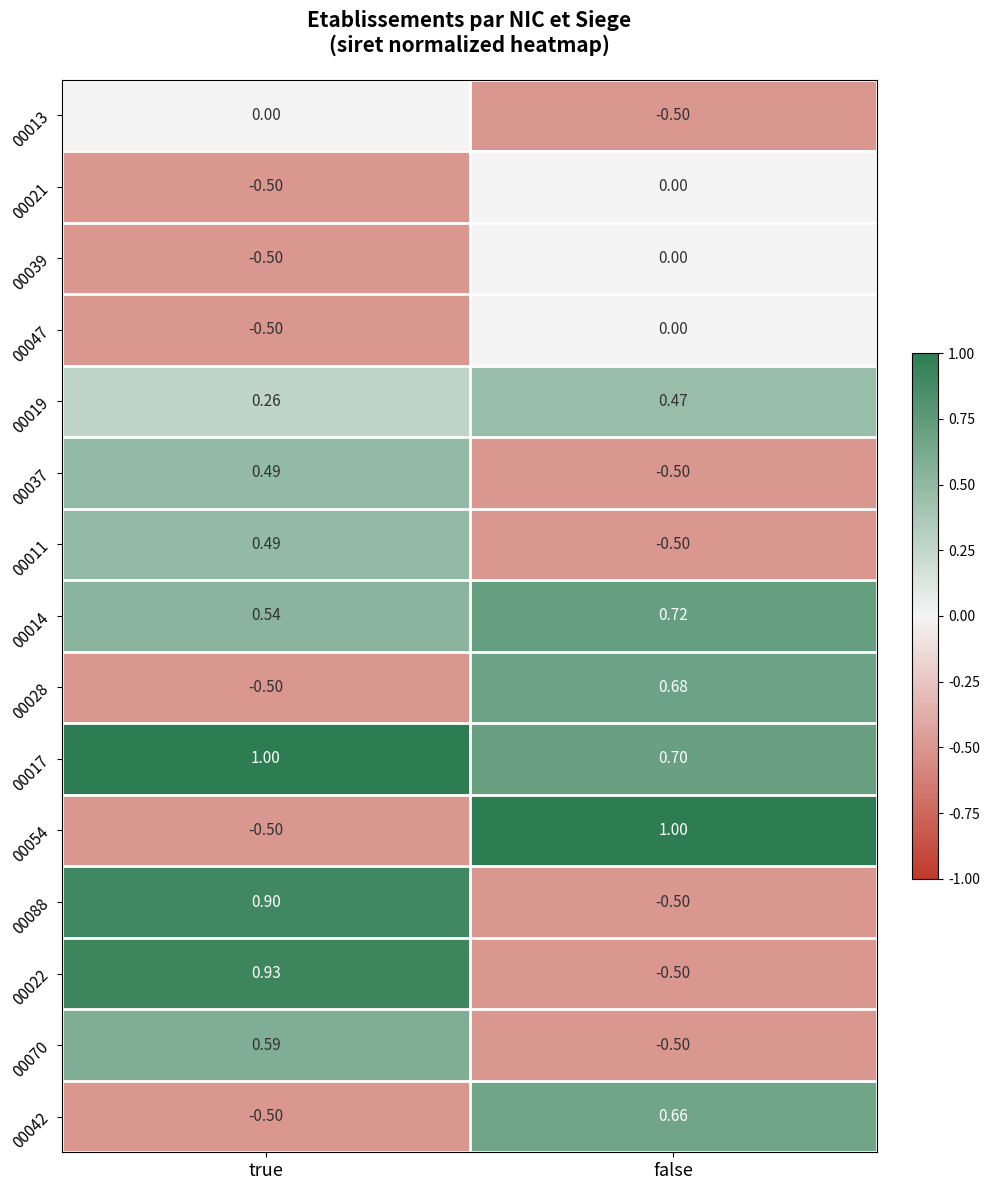

At which category is the sum across all series the highest?

true